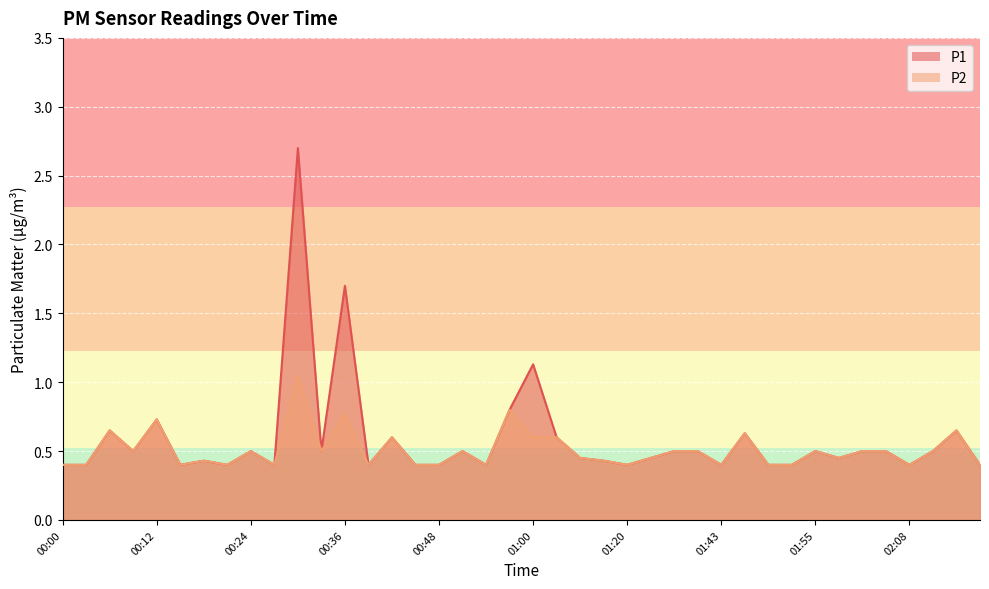

Reading left to right, list all the values displayed in this chart.

P1: 00:00=0.4	00:03=0.4	00:06=0.7	00:09=0.5	00:12=0.7	00:15=0.4	00:18=0.4	00:21=0.4	00:24=0.5	00:27=0.4	00:30=2.7	00:33=0.5	00:36=1.7	00:39=0.4	00:42=0.6	00:45=0.4	00:48=0.4	00:51=0.5	00:54=0.4	00:57=0.8	01:00=1.1	01:03=0.6	01:07=0.5	01:13=0.4	01:20=0.4	01:33=0.5	01:36=0.5	01:40=0.5	01:43=0.4	01:46=0.6	01:49=0.4	01:52=0.4	01:55=0.5	01:58=0.5	02:01=0.5	02:05=0.5	02:08=0.4	02:11=0.5	02:14=0.7	02:17=0.4
P2: 00:00=0.4	00:03=0.4	00:06=0.7	00:09=0.5	00:12=0.7	00:15=0.4	00:18=0.4	00:21=0.4	00:24=0.5	00:27=0.4	00:30=1.1	00:33=0.5	00:36=0.8	00:39=0.4	00:42=0.6	00:45=0.4	00:48=0.4	00:51=0.5	00:54=0.4	00:57=0.8	01:00=0.6	01:03=0.6	01:07=0.5	01:13=0.4	01:20=0.4	01:33=0.5	01:36=0.5	01:40=0.5	01:43=0.4	01:46=0.6	01:49=0.4	01:52=0.4	01:55=0.5	01:58=0.5	02:01=0.5	02:05=0.5	02:08=0.4	02:11=0.5	02:14=0.7	02:17=0.4